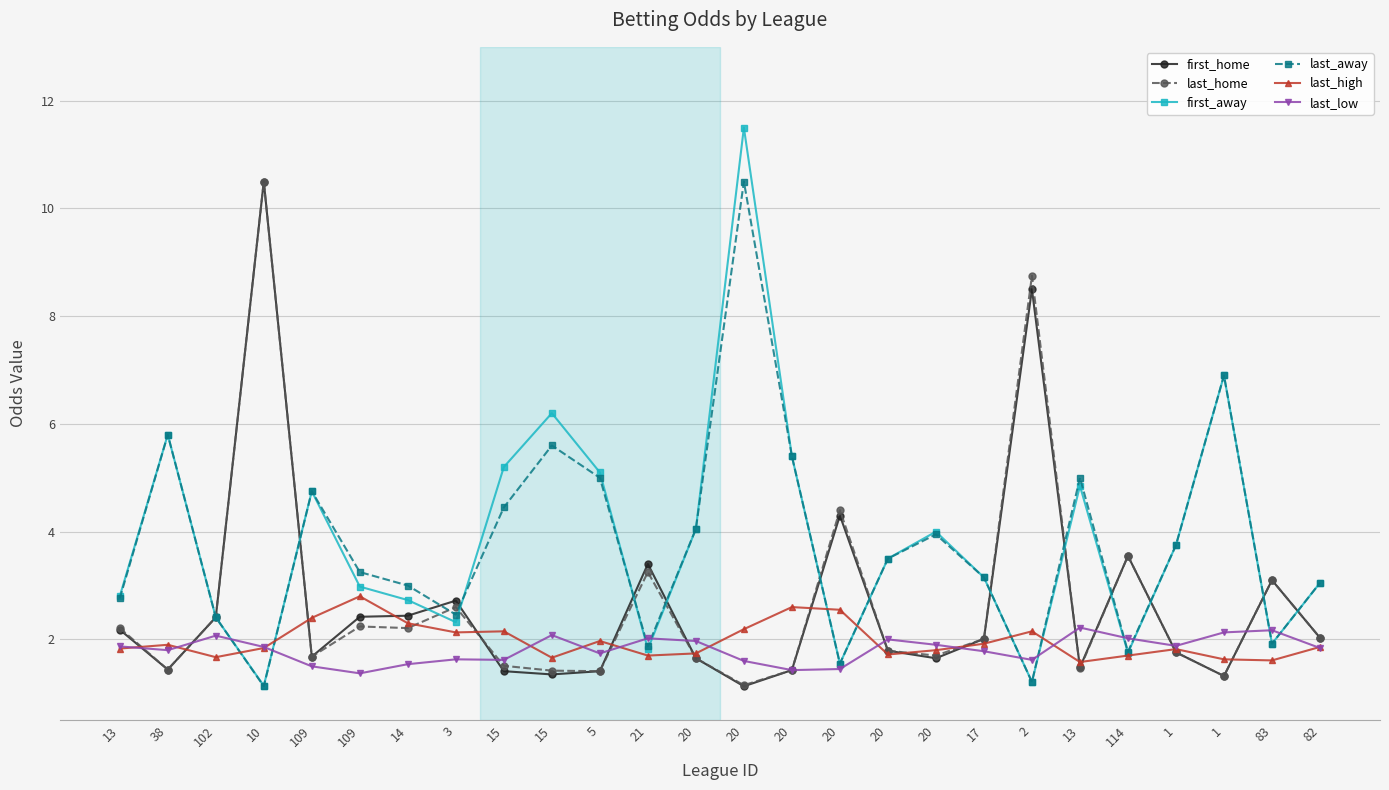

What is the maximum value shown in the chart?

11.5